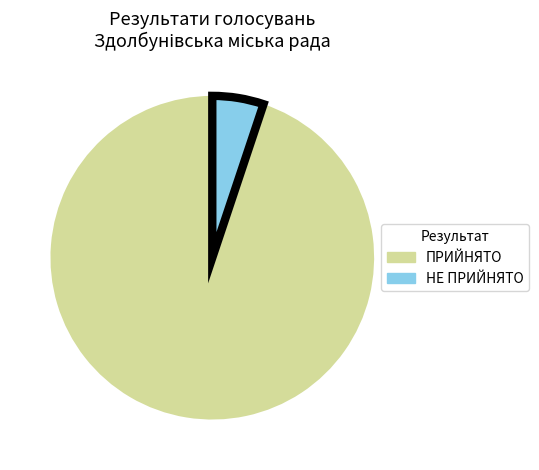

Rank the categories by value from lowest to highest.

НЕ ПРИЙНЯТО, ПРИЙНЯТО